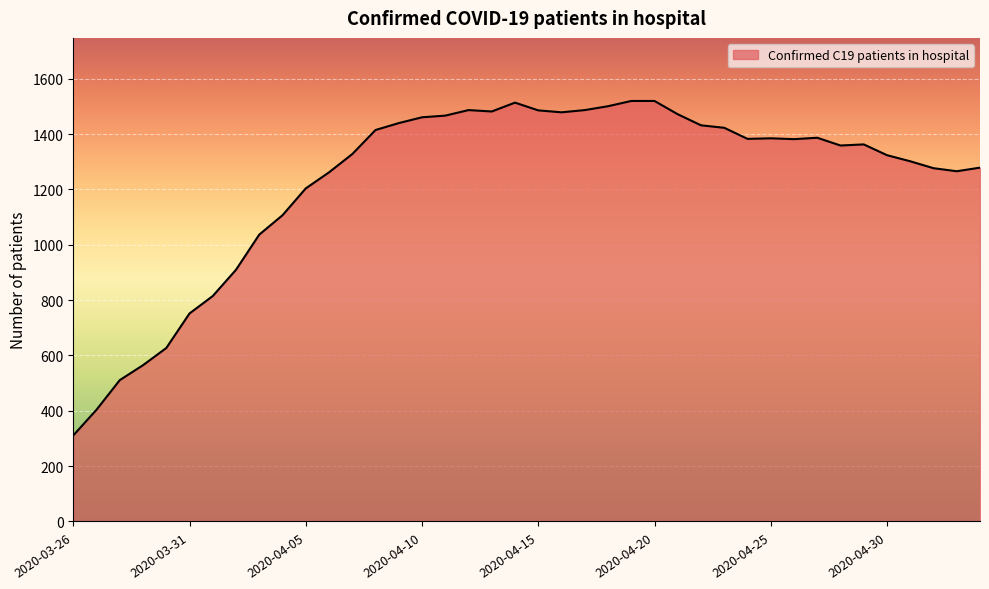

What is the difference between the maximum and minimum values?

1209